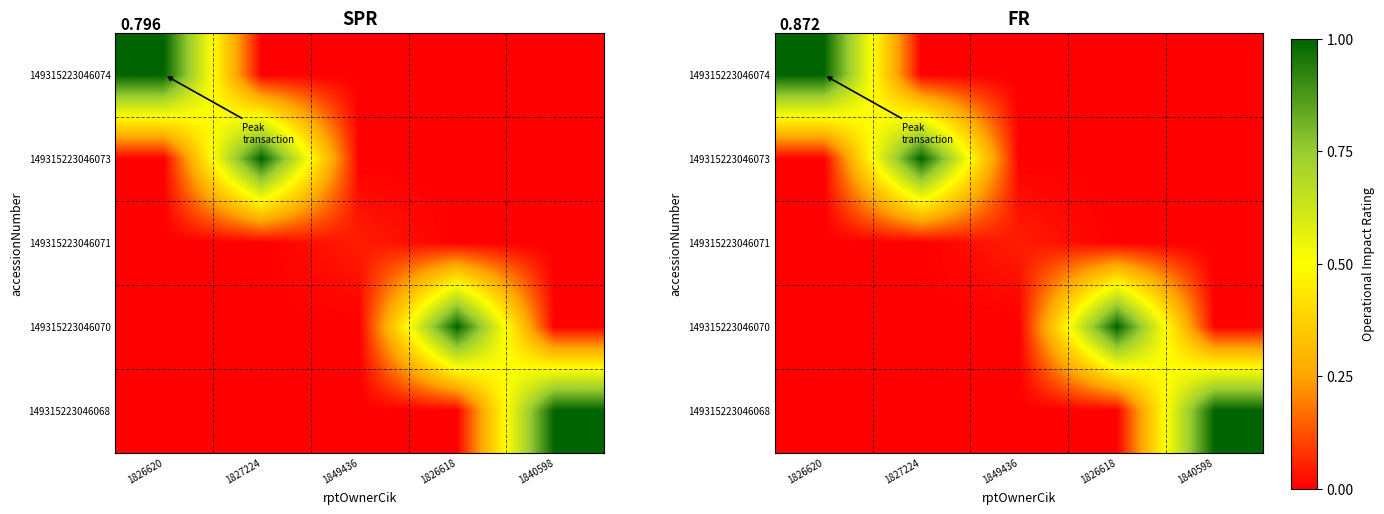

At which label is 149315223046073 closest to 0?

1826620